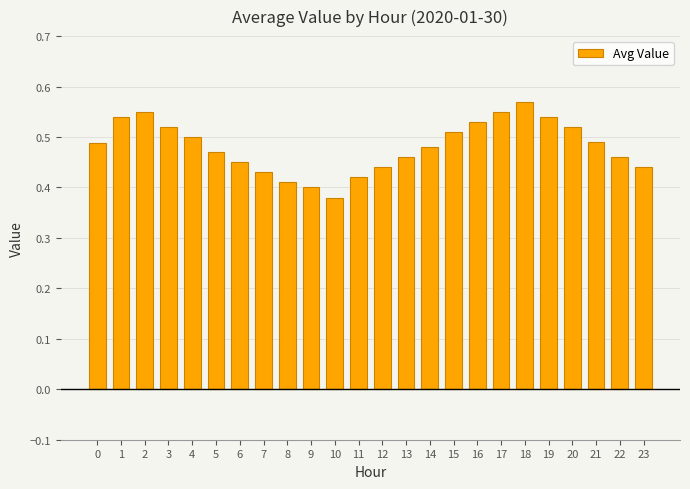

Which category has the lowest value across all series?

10